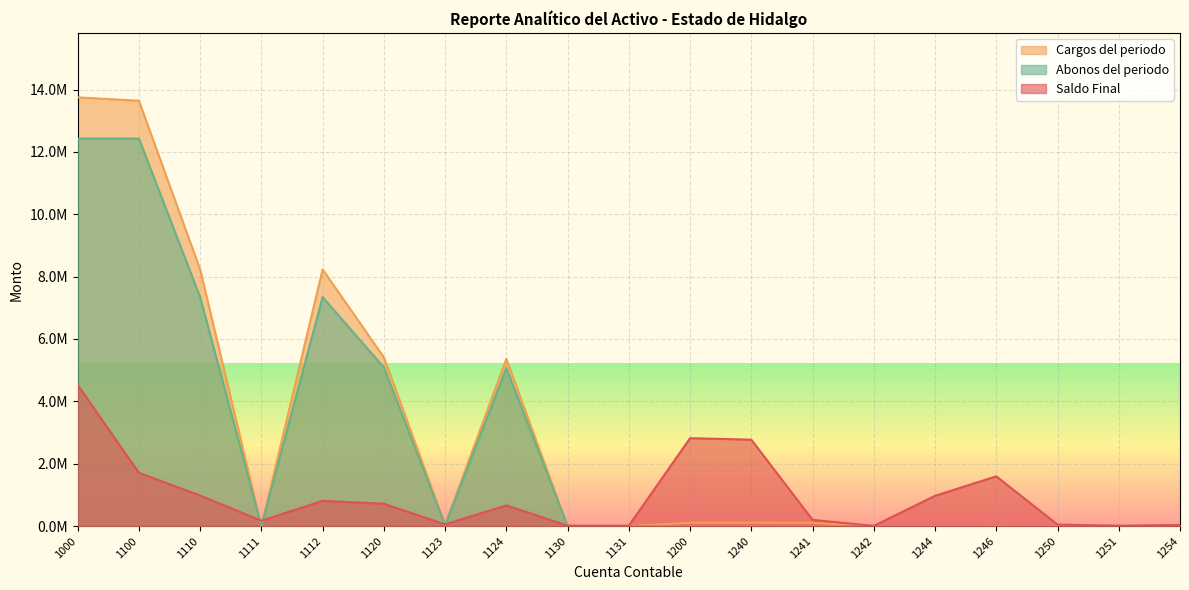

Reading left to right, what are all the values shown in this chart?

Saldo Final: 1000=4527218.2	1100=1707954.3	1110=978590.3	1111=170420.7	1112=808169.6	1120=716526.2	1123=53873.3	1124=662652.9	1130=12837.8	1131=12837.8	1200=2819263.8	1240=2771030.6	1241=198342.2	1242=6489.6	1244=970823.1	1246=1595375.6	1250=48233.2	1251=11466.6	1254=36766.6
Cargos del periodo: 1000=13750567.8	1100=13642313.8	1110=8230293.6	1111=0.0	1112=8230293.6	1120=5412020.2	1123=49711.0	1124=5362309.2	1130=0.0	1131=0.0	1200=108254.0	1240=108254.0	1241=103827.3	1242=0.0	1244=0.0	1246=4426.7	1250=0.0	1251=0.0	1254=0.0
Abonos del periodo: 1000=12427943.0	1100=12427943.0	1110=7342409.2	1111=0.0	1112=7342409.2	1120=5085533.7	1123=22716.2	1124=5062817.6	1130=0.0	1131=0.0	1200=0.0	1240=0.0	1241=0.0	1242=0.0	1244=0.0	1246=0.0	1250=0.0	1251=0.0	1254=0.0